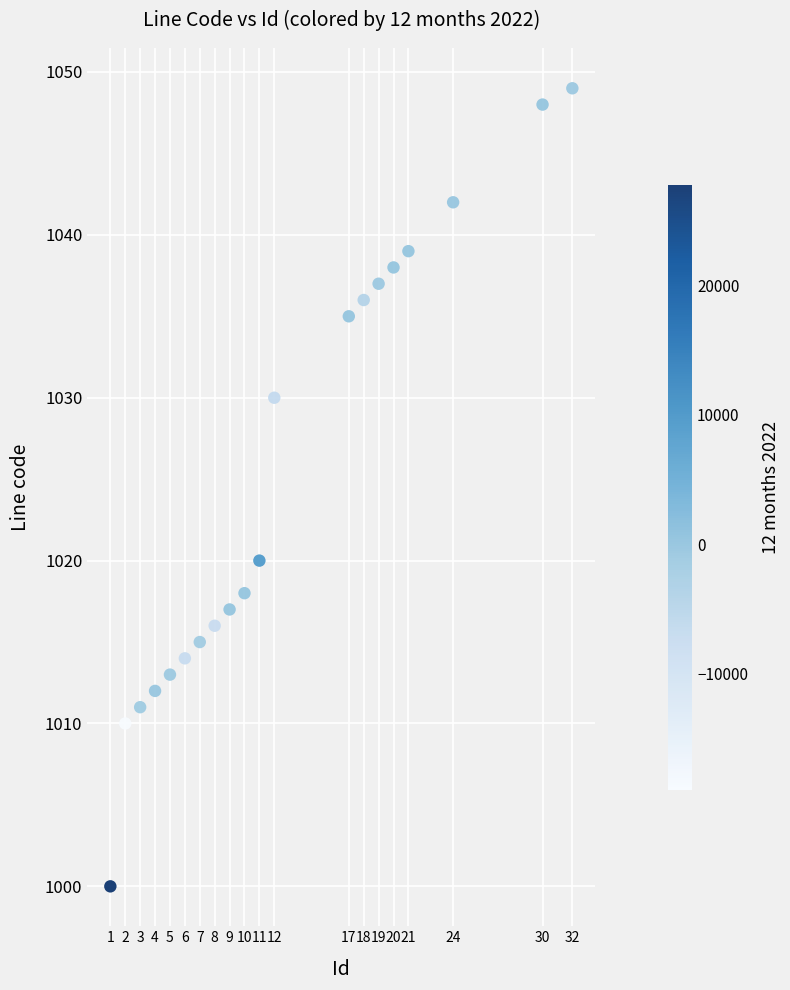

What Y value in the scatter plot is closest to 1024?

1020